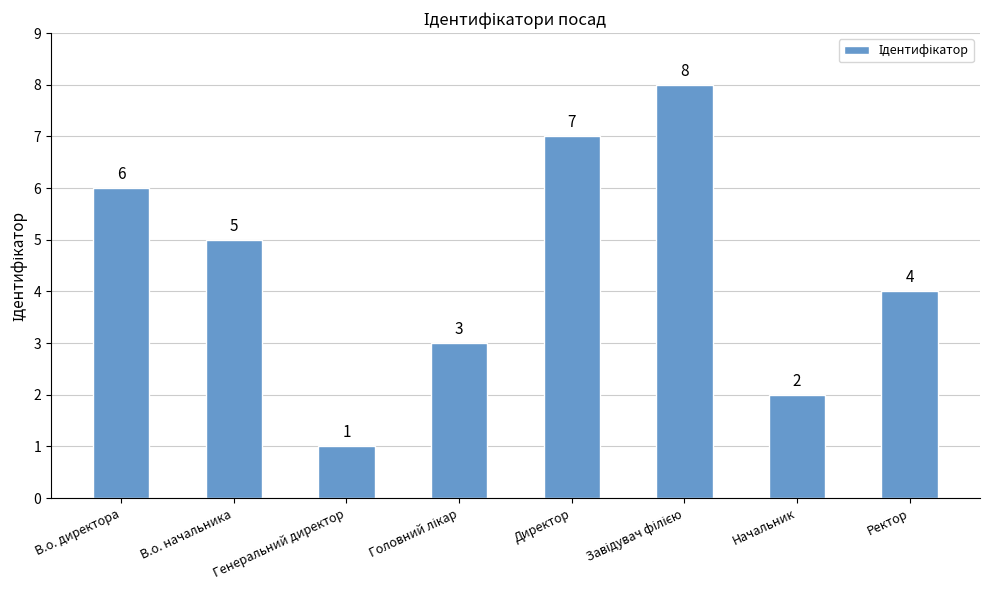

What is the greatest value displayed?

8